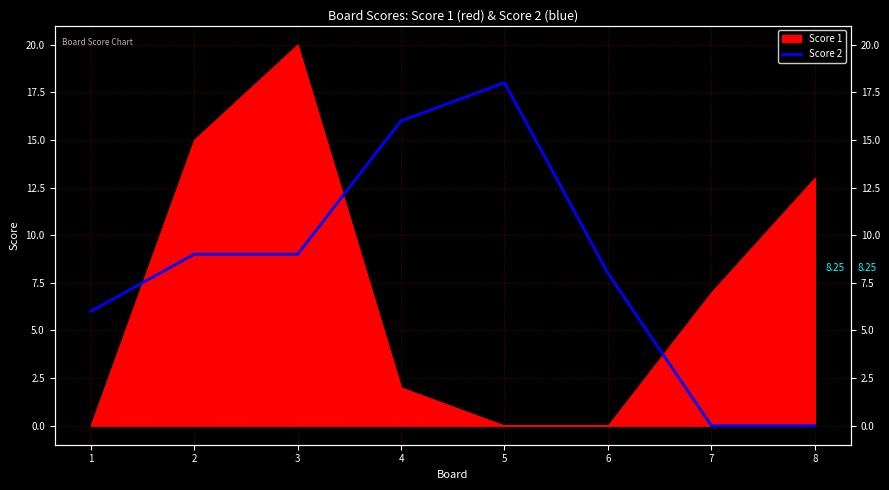

How many lines are shown in the chart?

1